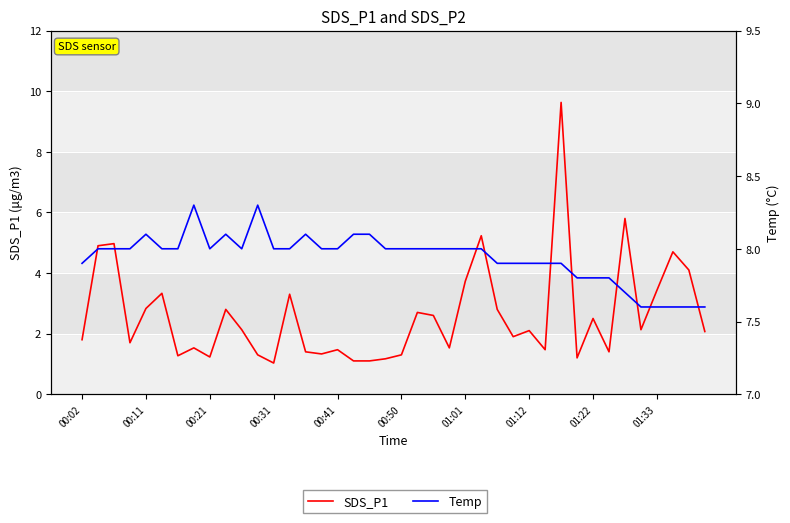

How many interior local peaks does the SDS_P1 series have?

13